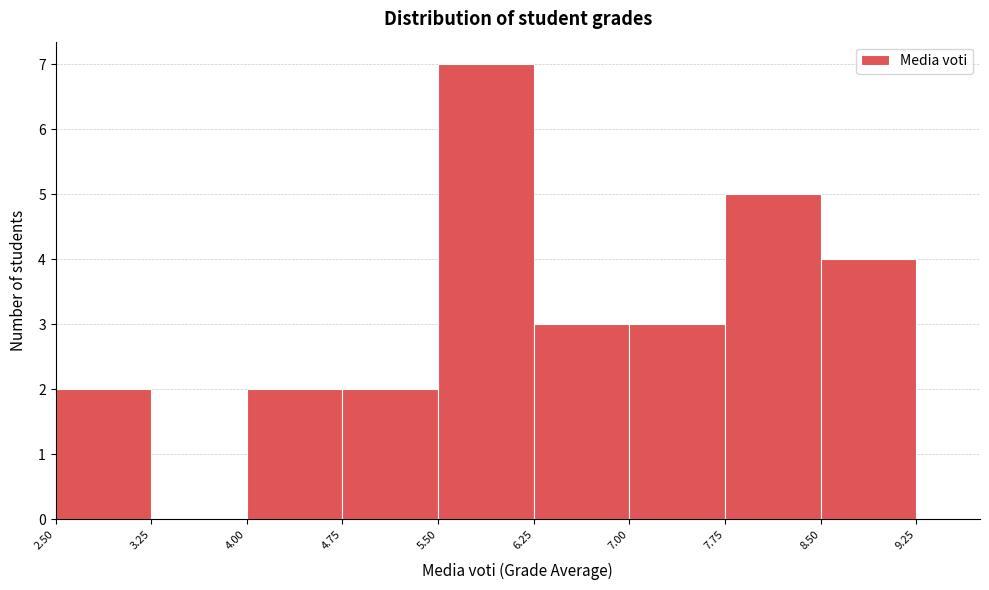

Which range on the x-axis has the tallest bar?

5.50 to 6.25